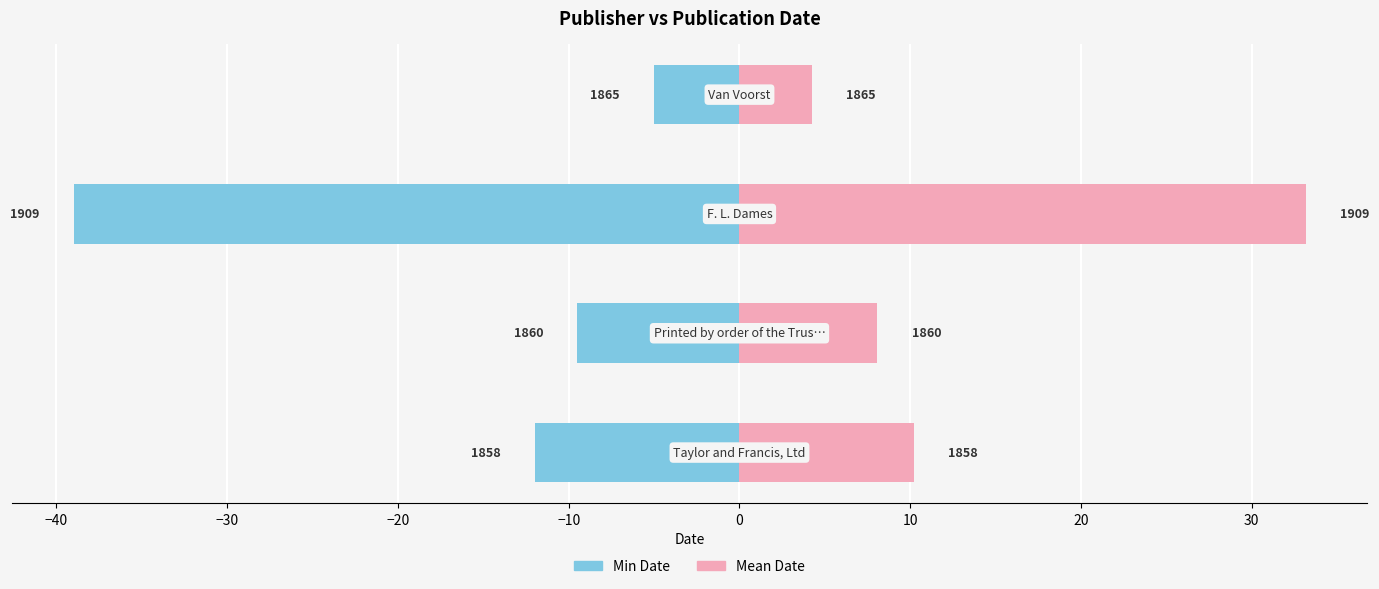

List the series in order of their overall mean, highest first.

Mean Date, Min Date